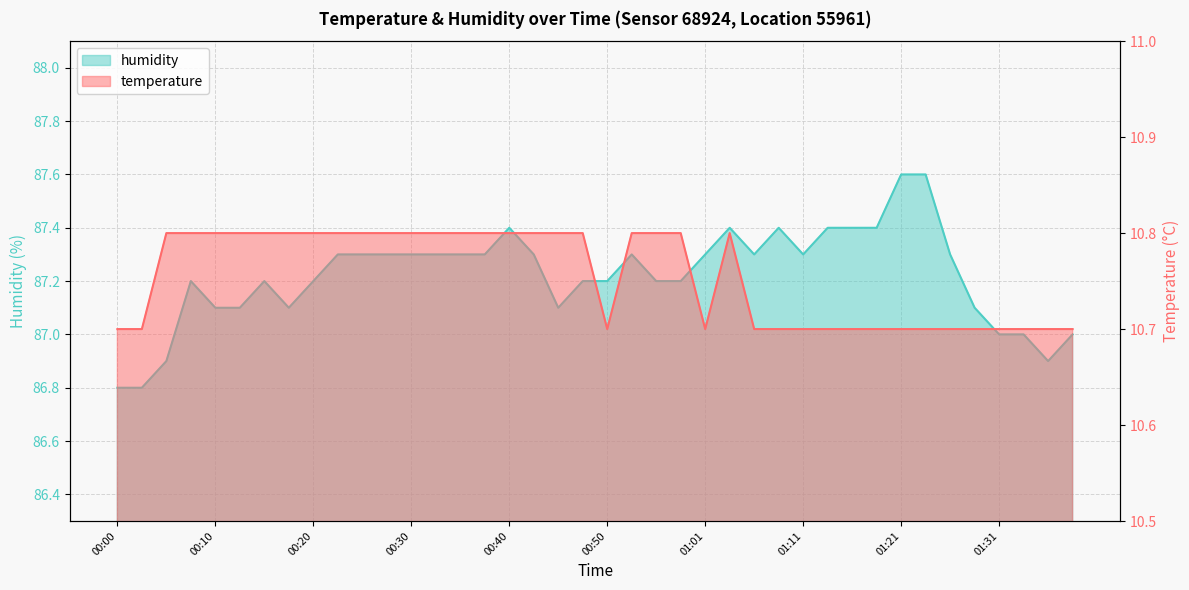

What is the value of the temperature point at the 23rd from the left?

10.8